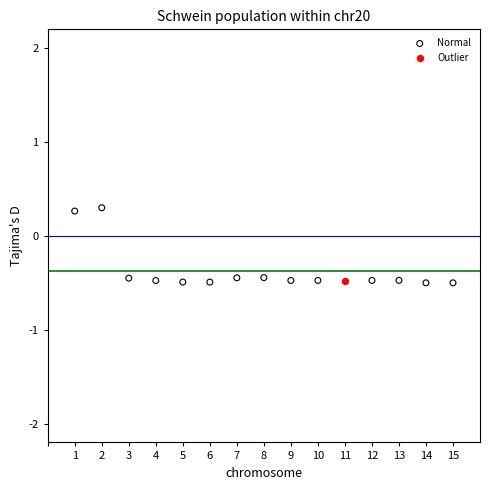

What are all the series names shown in the legend?

Normal, Outlier